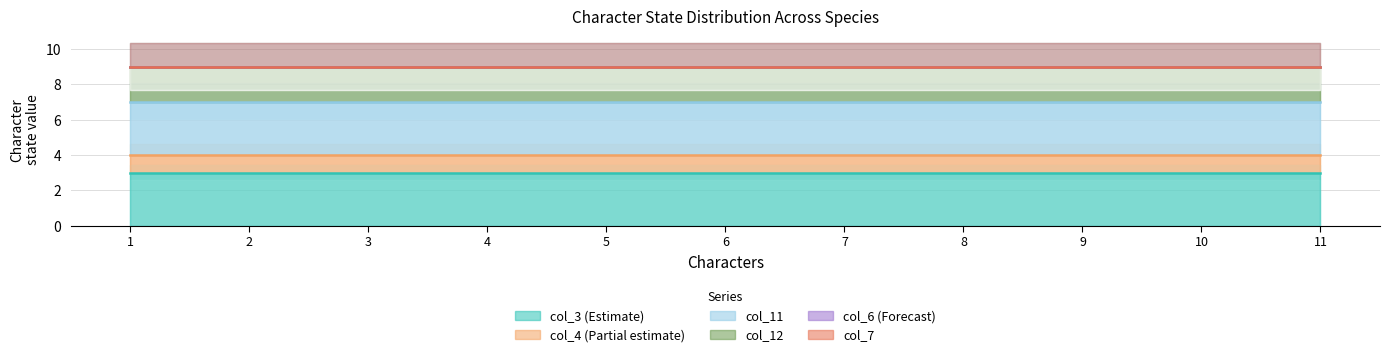

Does the chart have visible grid lines?

Yes